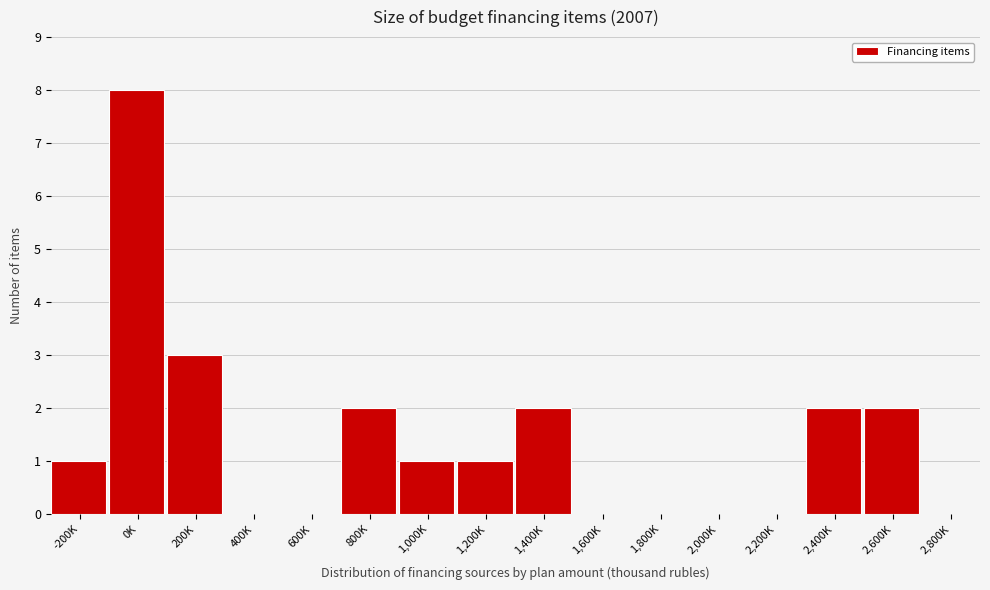

Reading left to right, transcribe all the data shown in this chart.

-200K=1	0K=8	200K=3	400K=0	600K=0	800K=2	1,000K=1	1,200K=1	1,400K=2	1,600K=0	1,800K=0	2,000K=0	2,200K=0	2,400K=2	2,600K=2	2,800K=0